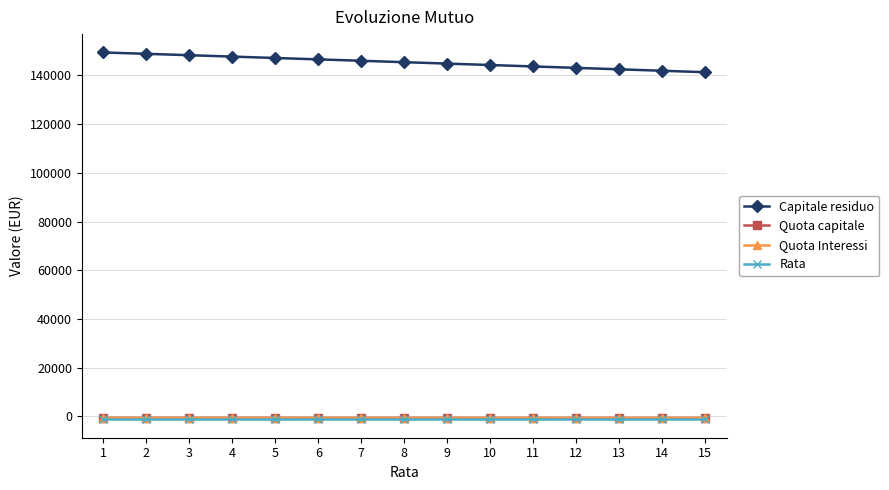

At which label does Quota Interessi first exceed -608?

9